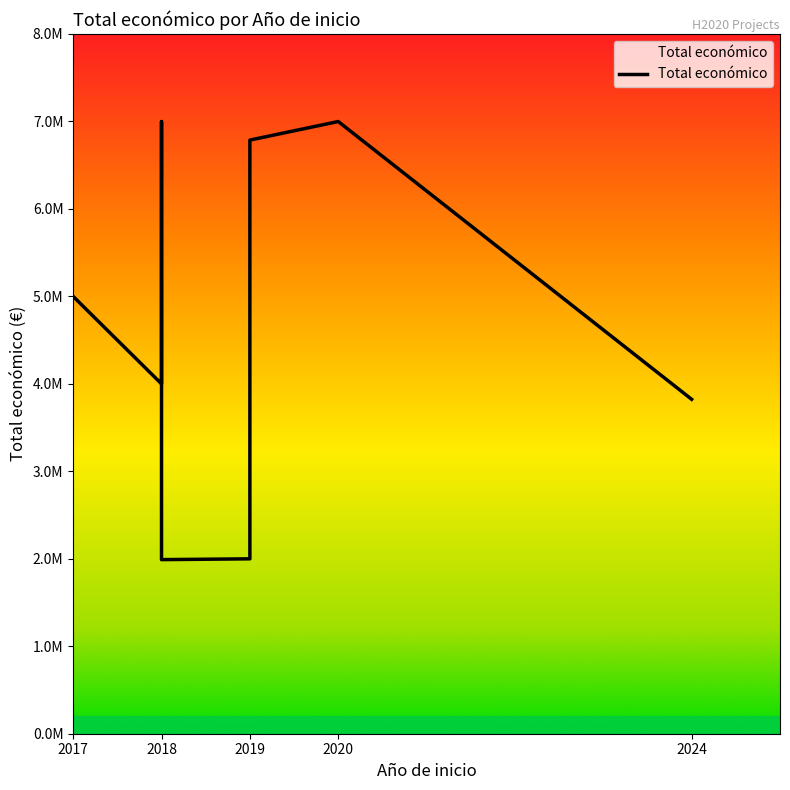

Which label corresponds to the smallest value in the chart?

2018